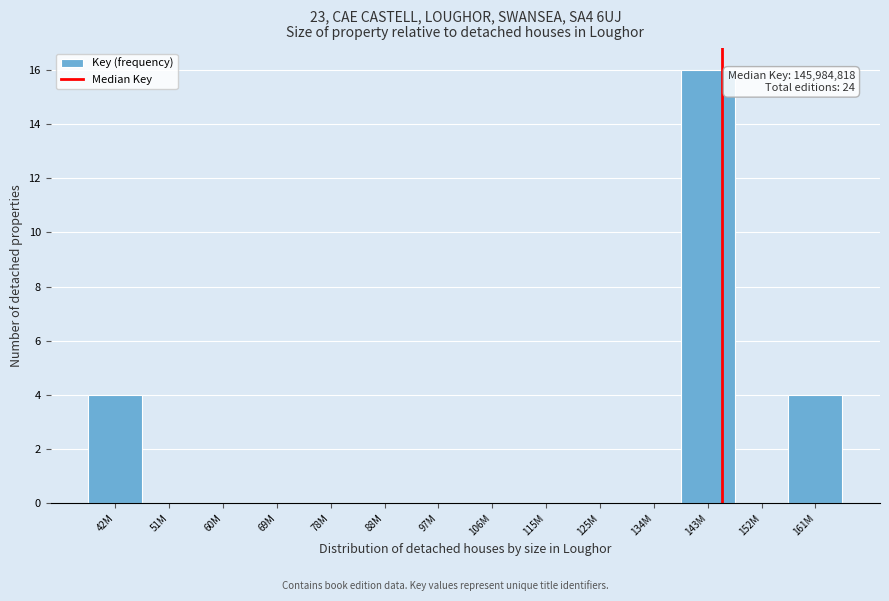

Reading right to left, list all the values displayed in this chart.

161M=4	152M=0	143M=16	134M=0	125M=0	115M=0	106M=0	97M=0	88M=0	78M=0	69M=0	60M=0	51M=0	42M=4